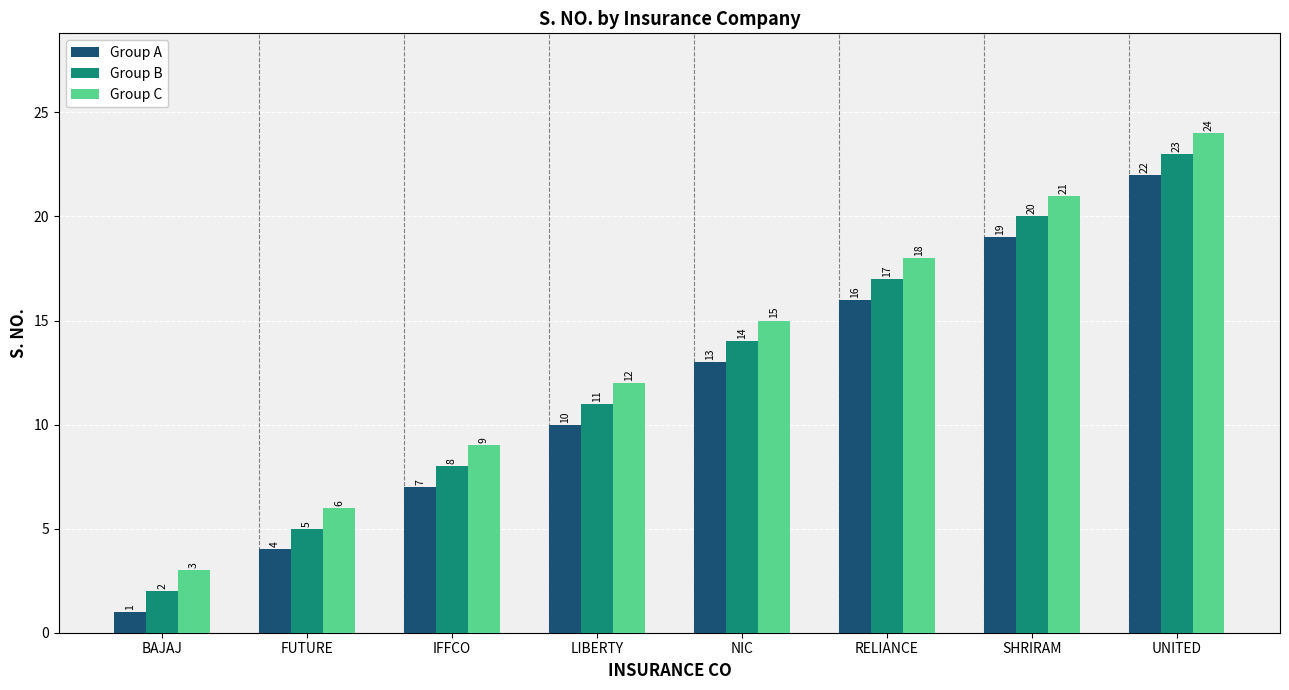

What is the difference between the maximum and minimum values in the Group A series?

21